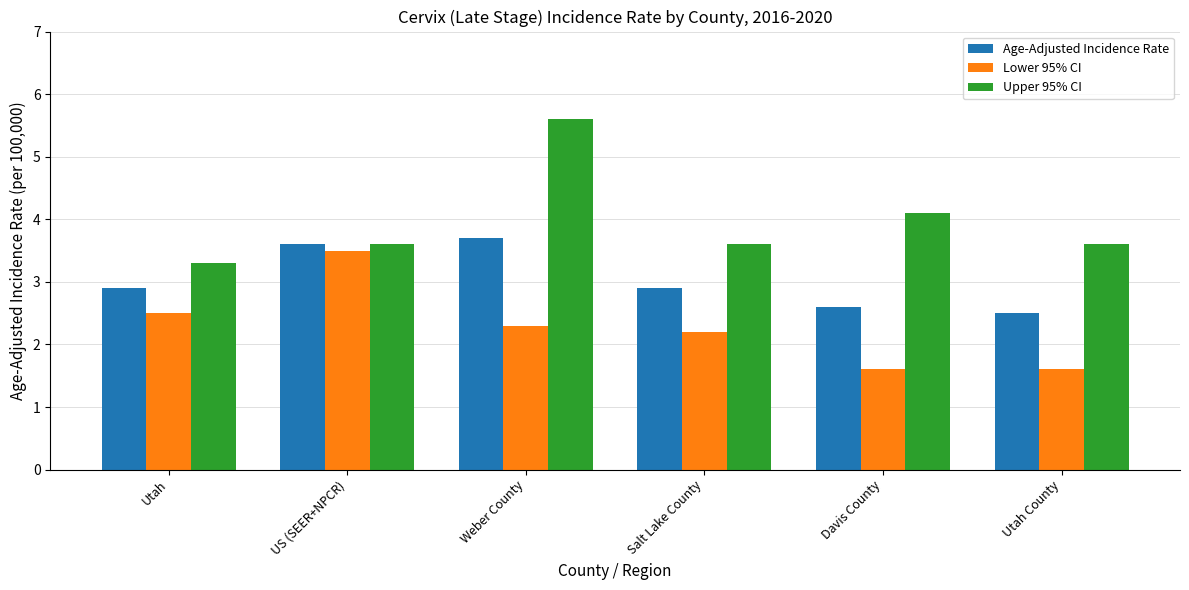

What is the difference between the maximum and second lowest values in the Age-Adjusted Incidence Rate series?

1.1